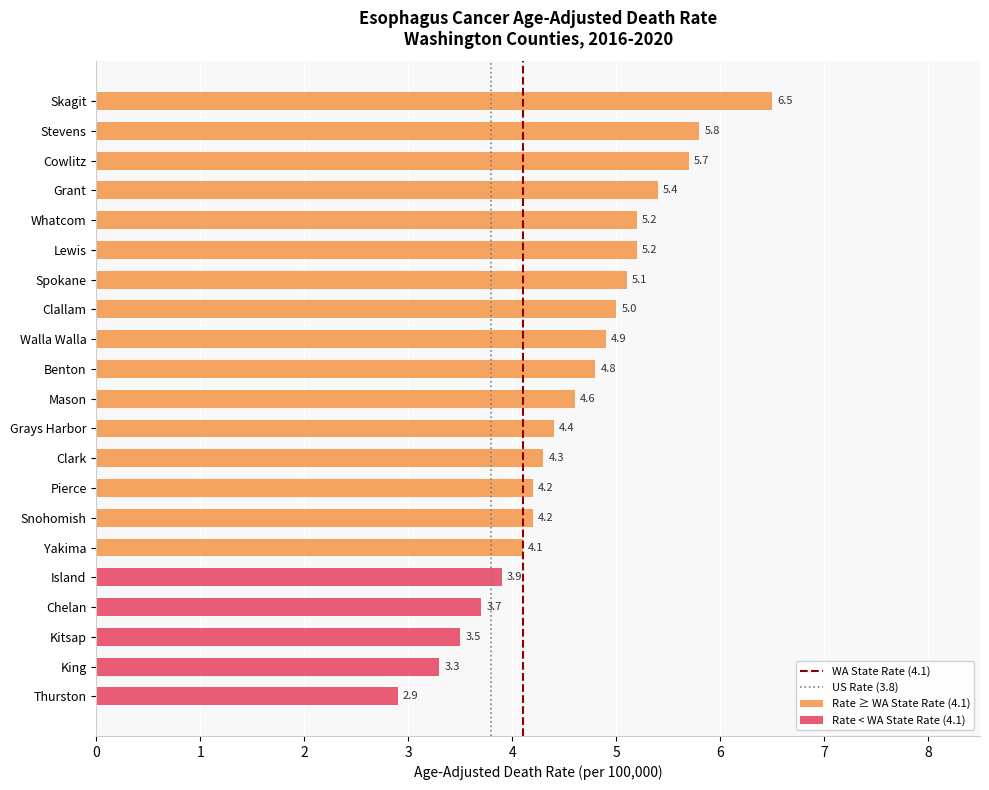

Which has a higher value, King or Stevens?

Stevens